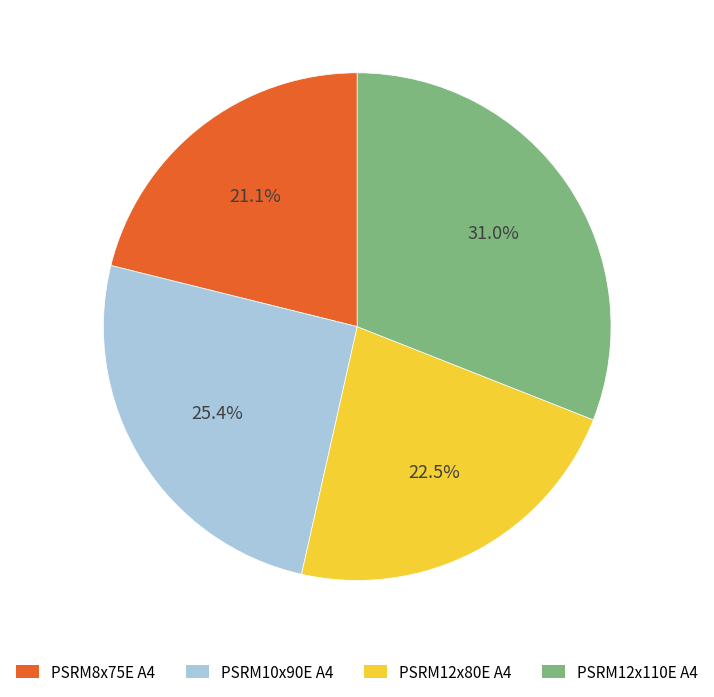

How many segments does this pie chart have?

4